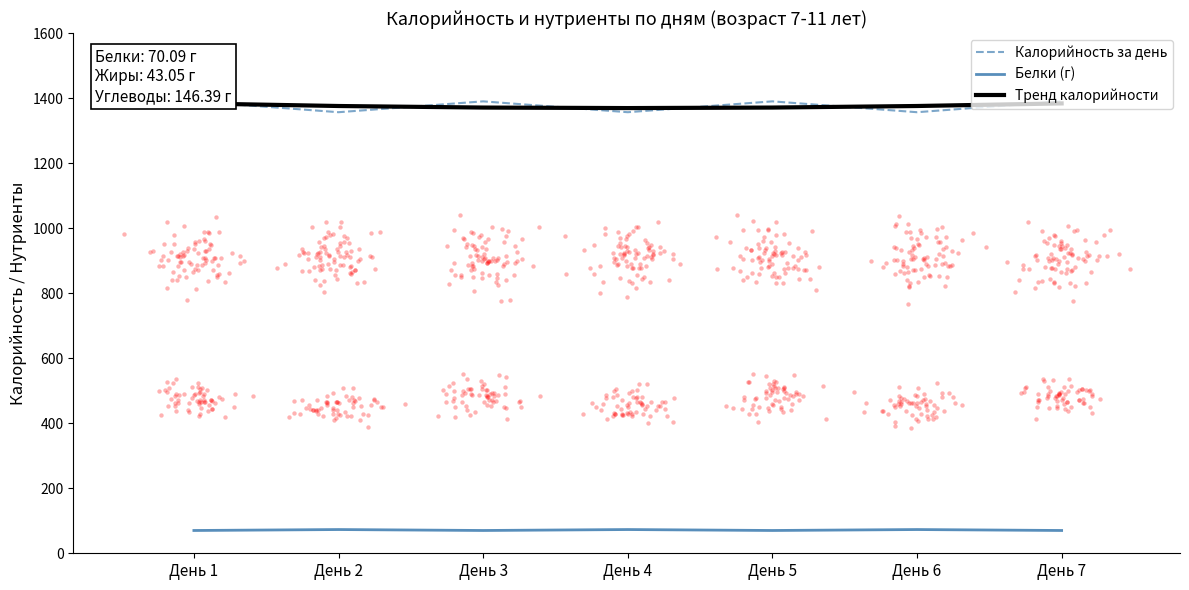

What are all the series names shown in the legend?

Калорийность за день, Белки (г), Тренд калорийности